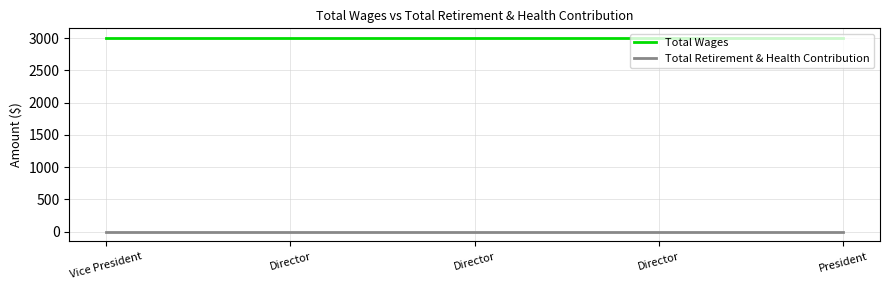

List the labels in order of Total Retirement & Health Contribution value, largest first.

Vice President, Director, Director, Director, President